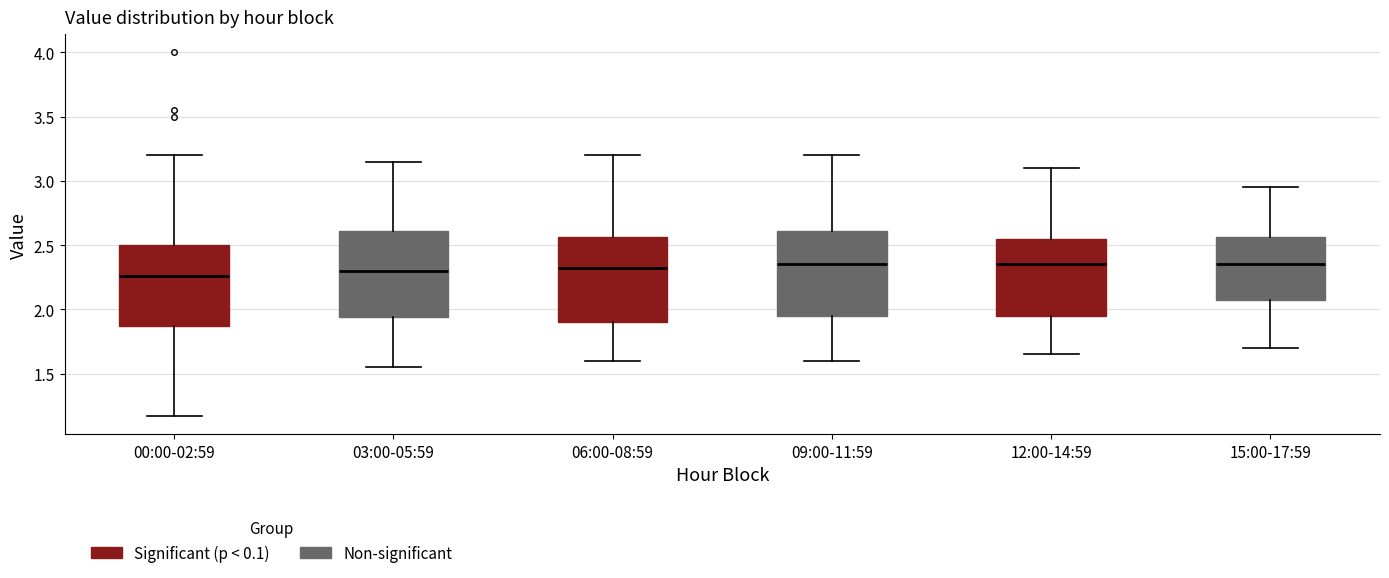

Reading left to right, transcribe this box plot: for each box, give where its median line is, the range the box spans, and where its two whiskers end, as read against the y-axis. The values are not printed on the chart, so give them approximately, as read against the axis.

00:00-02:59: median 2.25, box 1.85 to 2.50, whiskers 1.15 to 3.20
03:00-05:59: median 2.30, box 1.95 to 2.60, whiskers 1.55 to 3.15
06:00-08:59: median 2.35, box 1.90 to 2.55, whiskers 1.60 to 3.20
09:00-11:59: median 2.35, box 1.95 to 2.60, whiskers 1.60 to 3.20
12:00-14:59: median 2.35, box 1.95 to 2.55, whiskers 1.65 to 3.10
15:00-17:59: median 2.35, box 2.10 to 2.55, whiskers 1.70 to 2.95